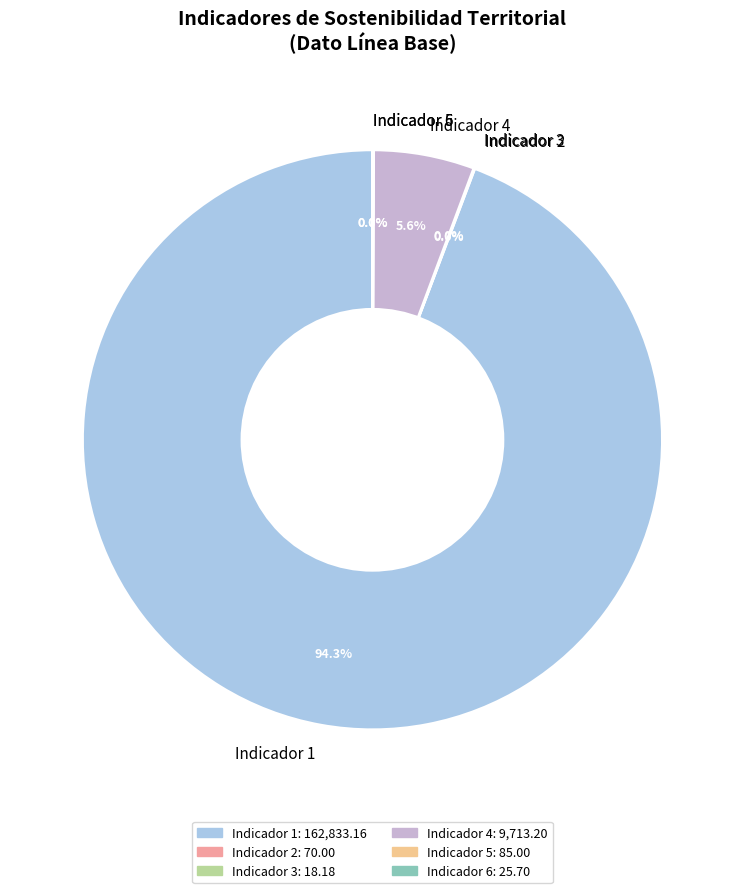

Which category has the biggest portion of the pie?

Indicador 1